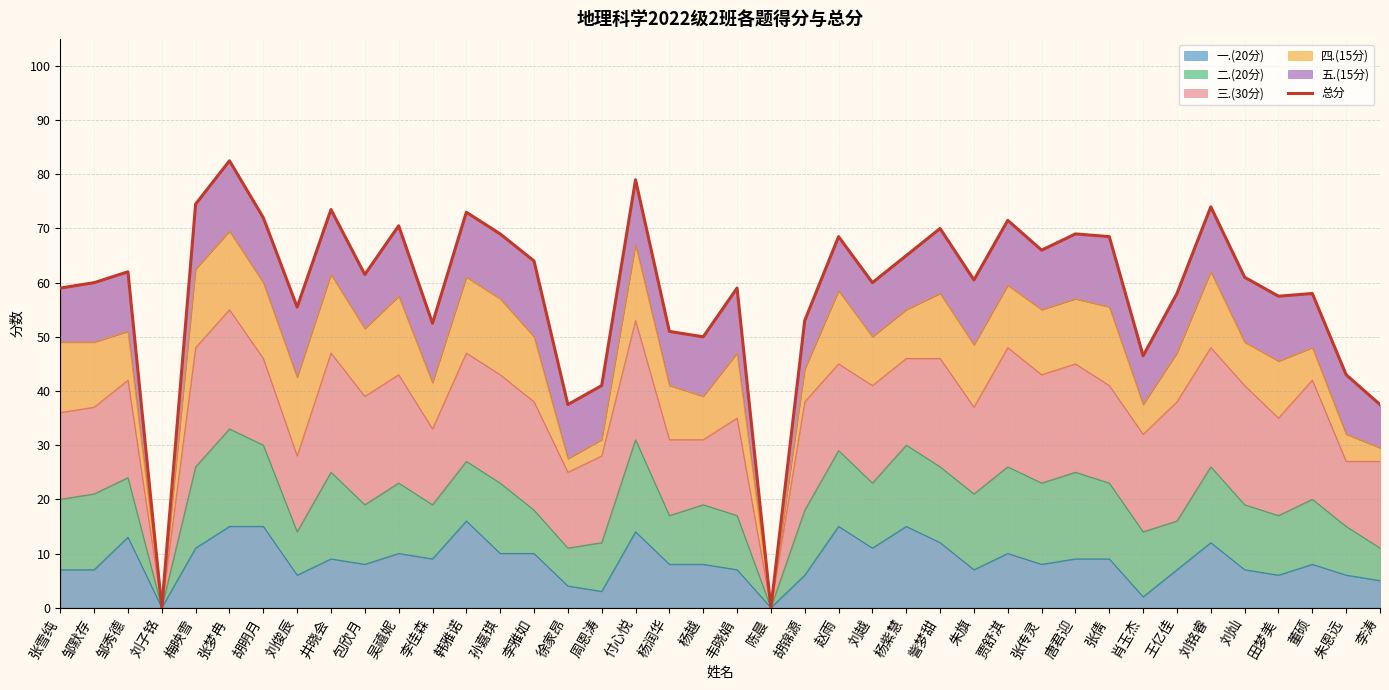

Reading left to right, what are all the values shown in this chart?

59.0	60.0	62.0	0.0	74.5	82.5	72.0	55.5	73.5	61.5	70.5	52.5	73.0	69.0	64.0	37.5	41.0	79.0	51.0	50.0	59.0	0.0	53.0	68.5	60.0	65.0	70.0	60.5	71.5	66.0	69.0	68.5	46.5	58.0	74.0	61.0	57.5	58.0	43.0	37.5